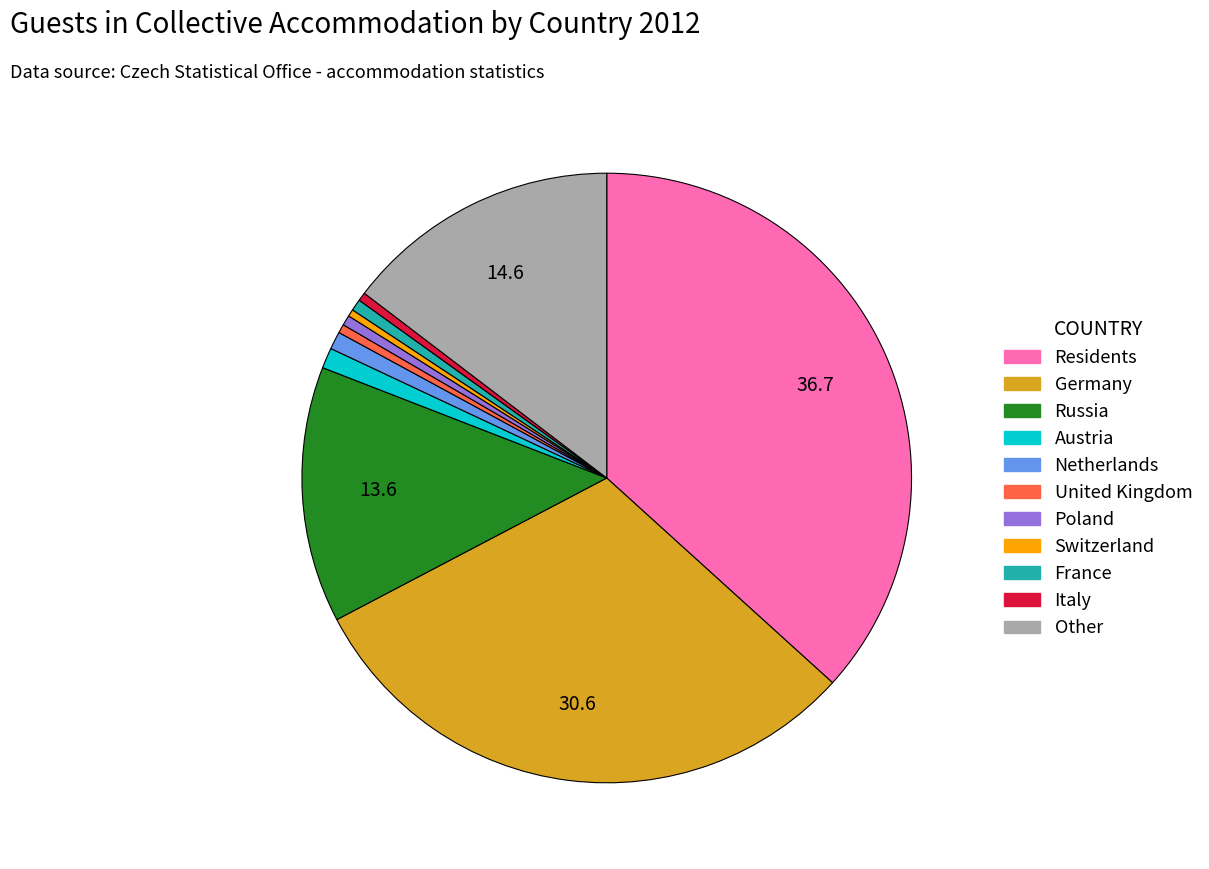

Which slice is the largest?

Residents